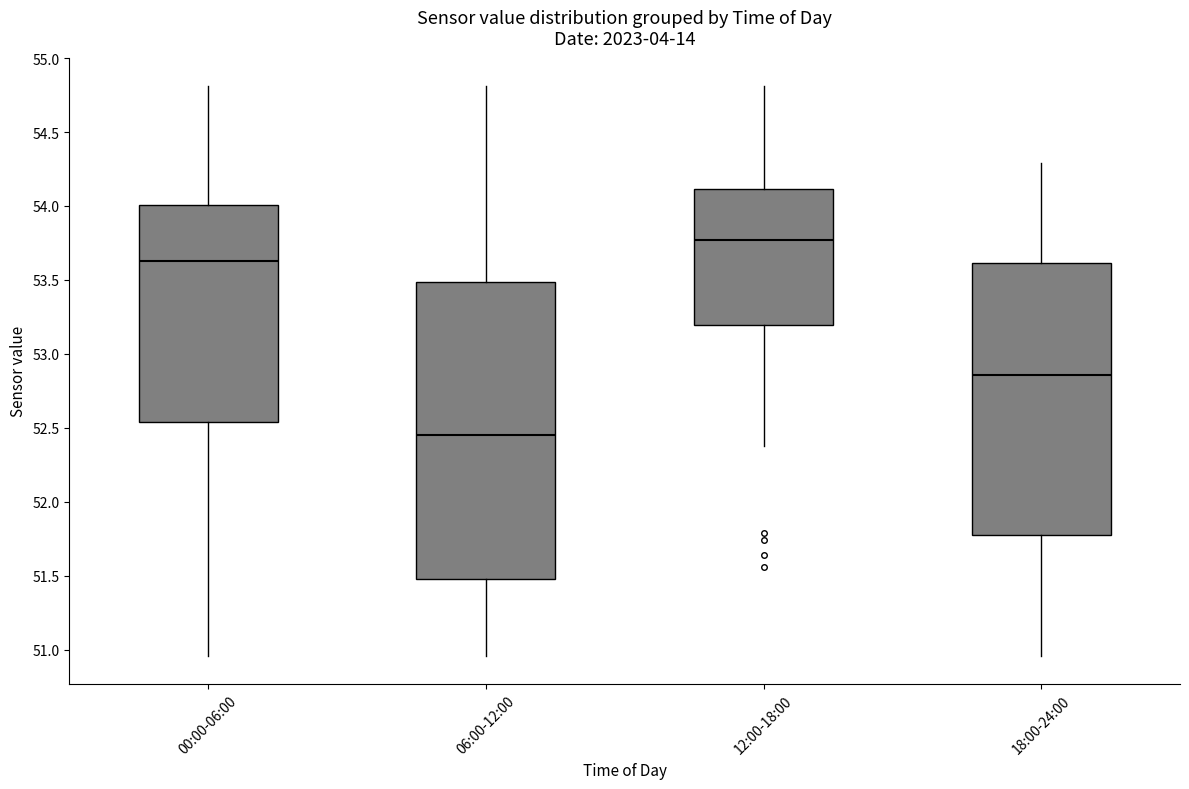

Reading left to right, transcribe this box plot: for each box, give where its median line is, the range the box spans, and where its two whiskers end, as read against the y-axis. The values are not printed on the chart, so give them approximately, as read against the axis.

00:00-06:00: median 53.65, box 52.55 to 54.00, whiskers 50.95 to 54.80
06:00-12:00: median 52.45, box 51.50 to 53.50, whiskers 50.95 to 54.80
12:00-18:00: median 53.75, box 53.20 to 54.10, whiskers 52.40 to 54.80
18:00-24:00: median 52.85, box 51.80 to 53.60, whiskers 50.95 to 54.30